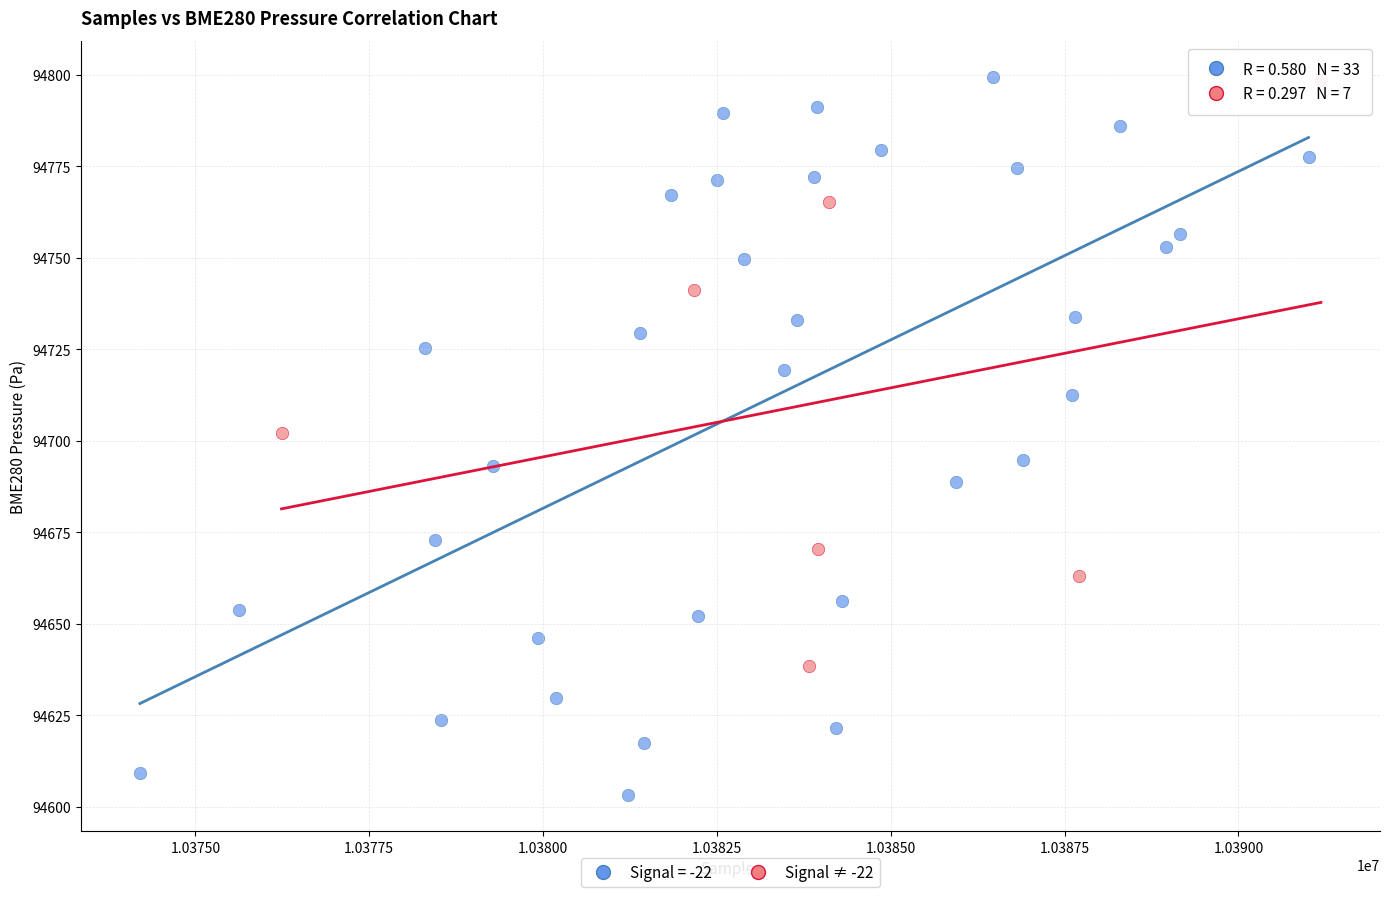

Which series contains the lowest Y value?

Signal = -22